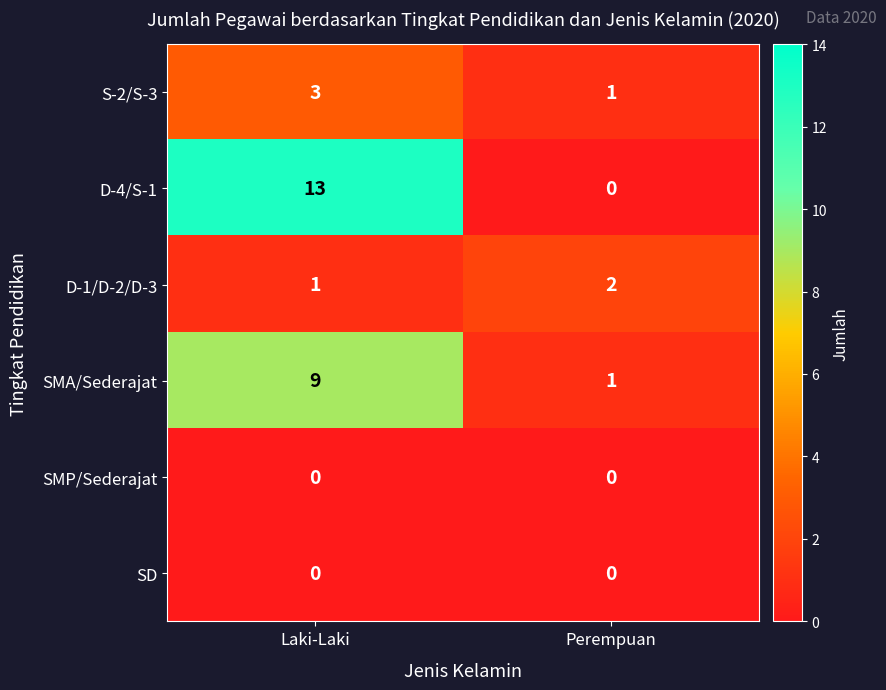

What is the total value across all series at Perempuan?

4